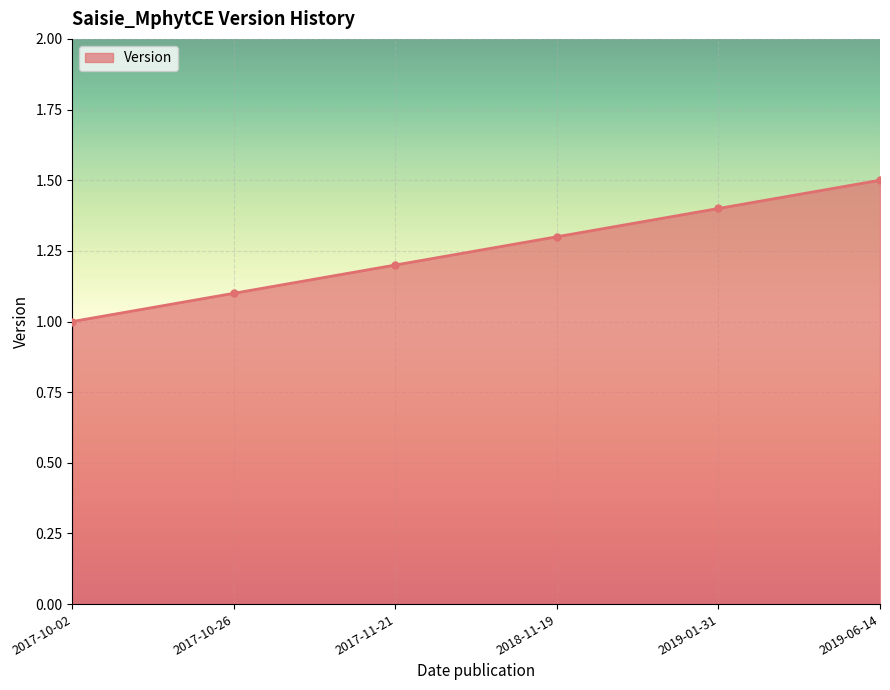

What is the difference between the maximum and minimum values?

0.5